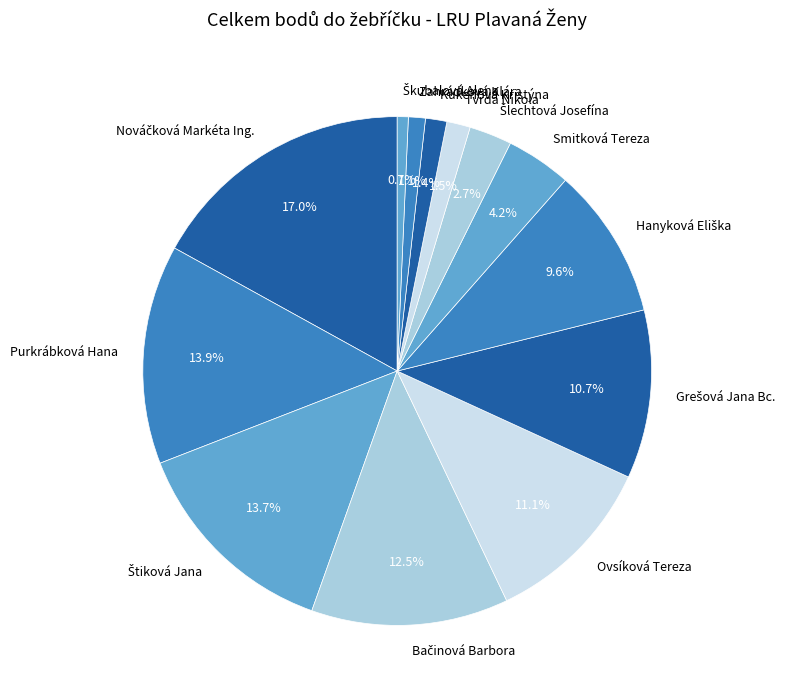

How many segments does this pie chart have?

13